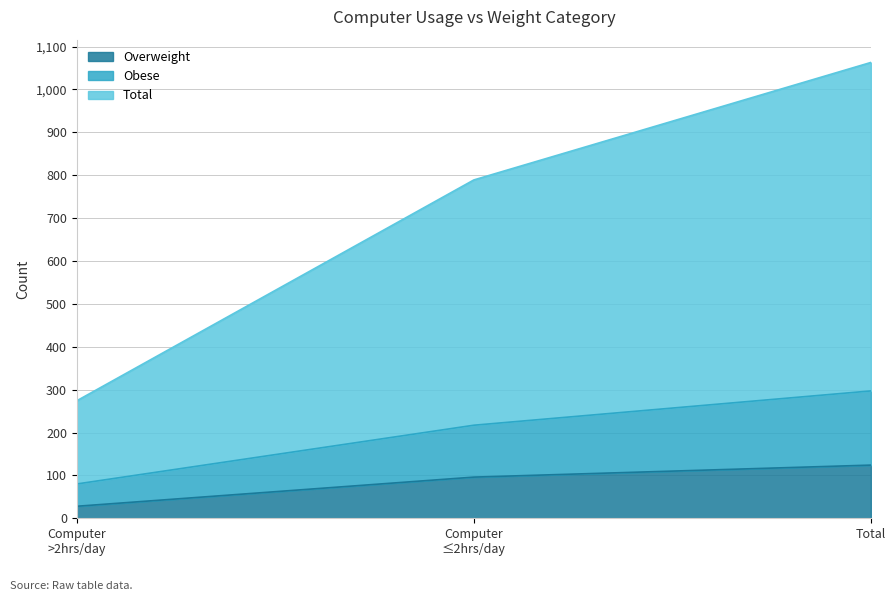

Count the number of data series in this chart.

3